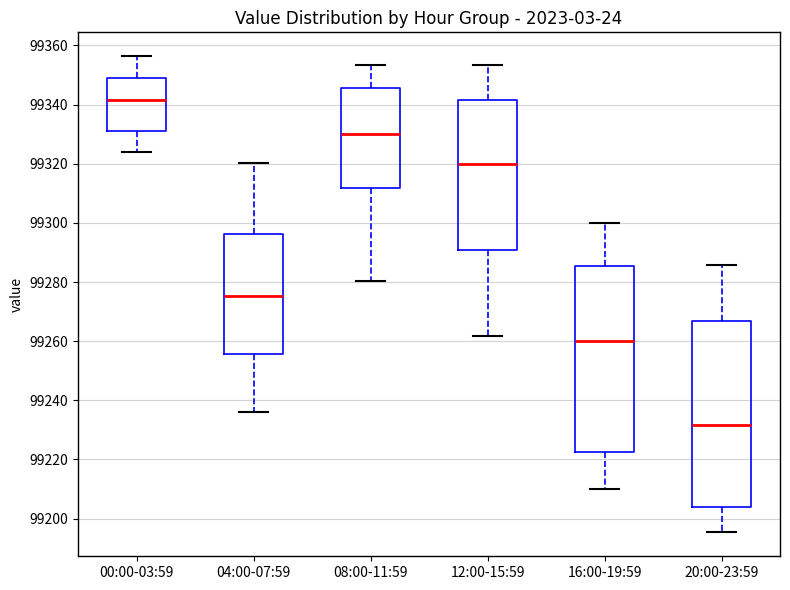

Reading left to right, read every box against the y-axis: the position of its median line, the range the box covers, and the ends of its whiskers. The values are not printed on the chart, so give them approximately, as read against the axis.

00:00-03:59: median 99342, box 99332 to 99348, whiskers 99324 to 99356
04:00-07:59: median 99276, box 99256 to 99296, whiskers 99236 to 99320
08:00-11:59: median 99330, box 99312 to 99346, whiskers 99280 to 99354
12:00-15:59: median 99320, box 99290 to 99342, whiskers 99262 to 99354
16:00-19:59: median 99260, box 99222 to 99286, whiskers 99210 to 99300
20:00-23:59: median 99232, box 99204 to 99266, whiskers 99196 to 99286